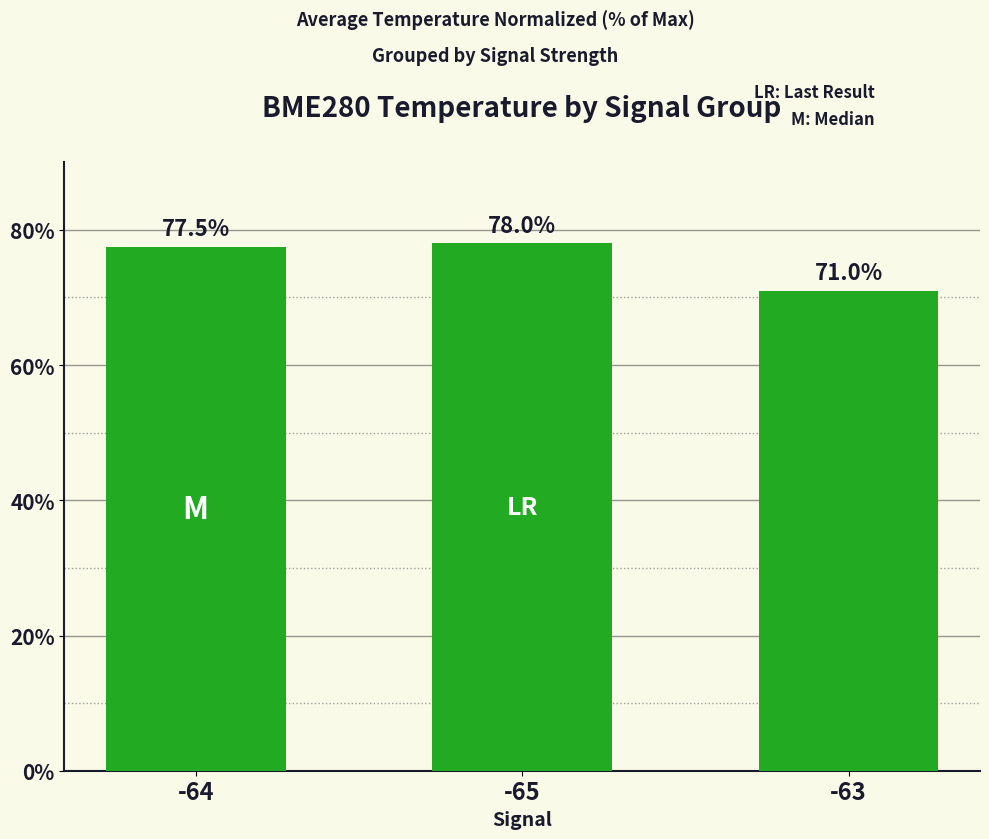

Which has a higher value, -63 or -64?

-64